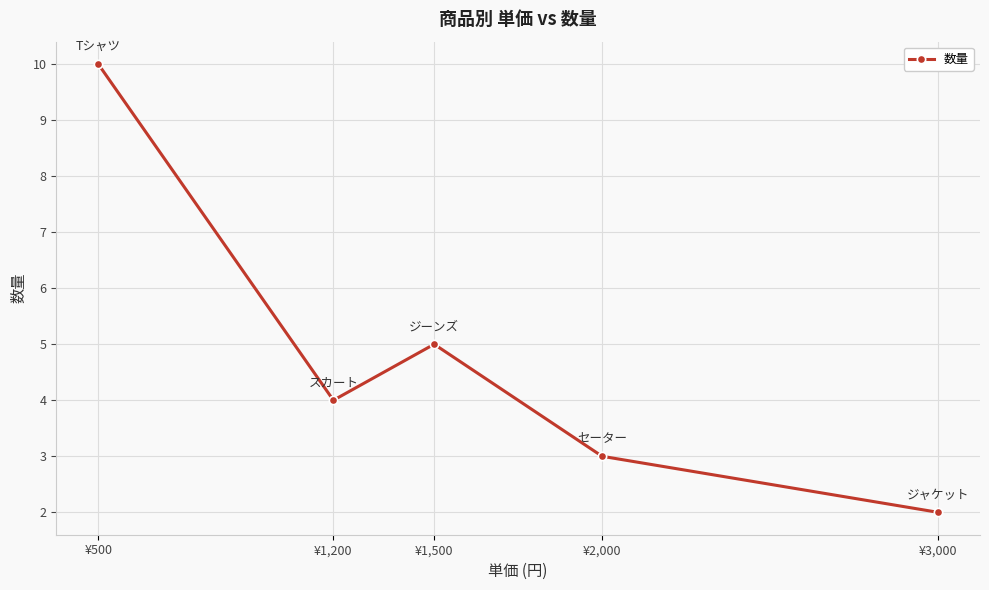

Which has a higher value, ¥1,200 or ¥2,000?

¥1,200